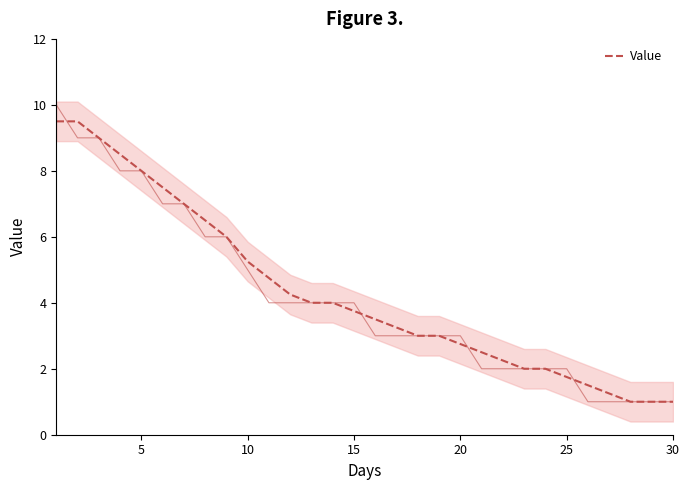

What is the minimum value for Value?

1.0